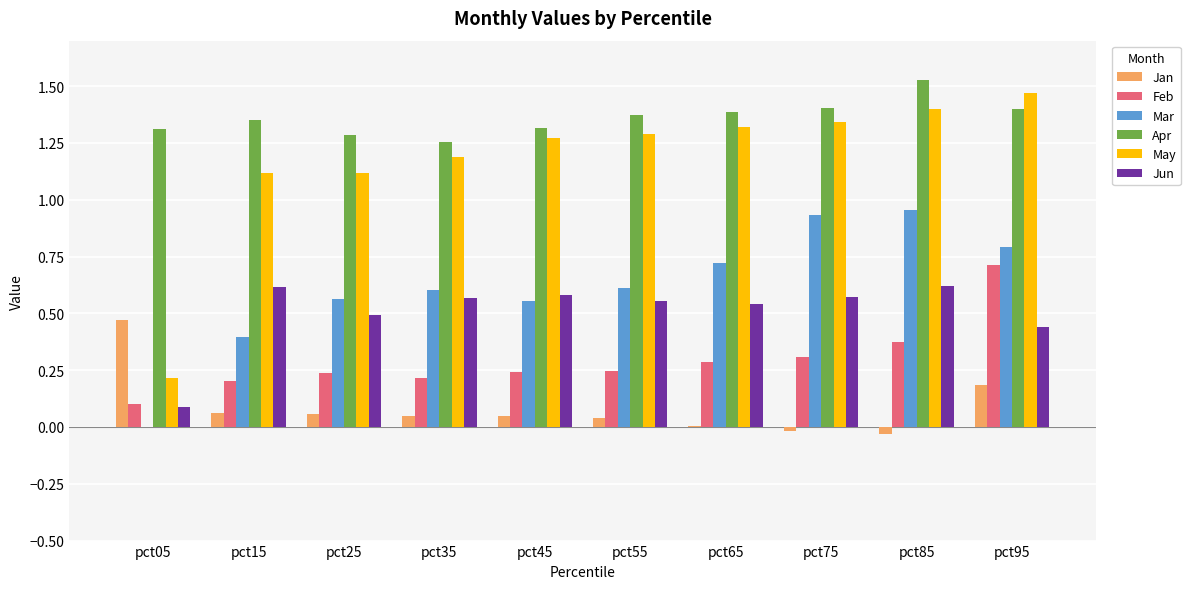

What is the total value across all series at pct45?

4.0